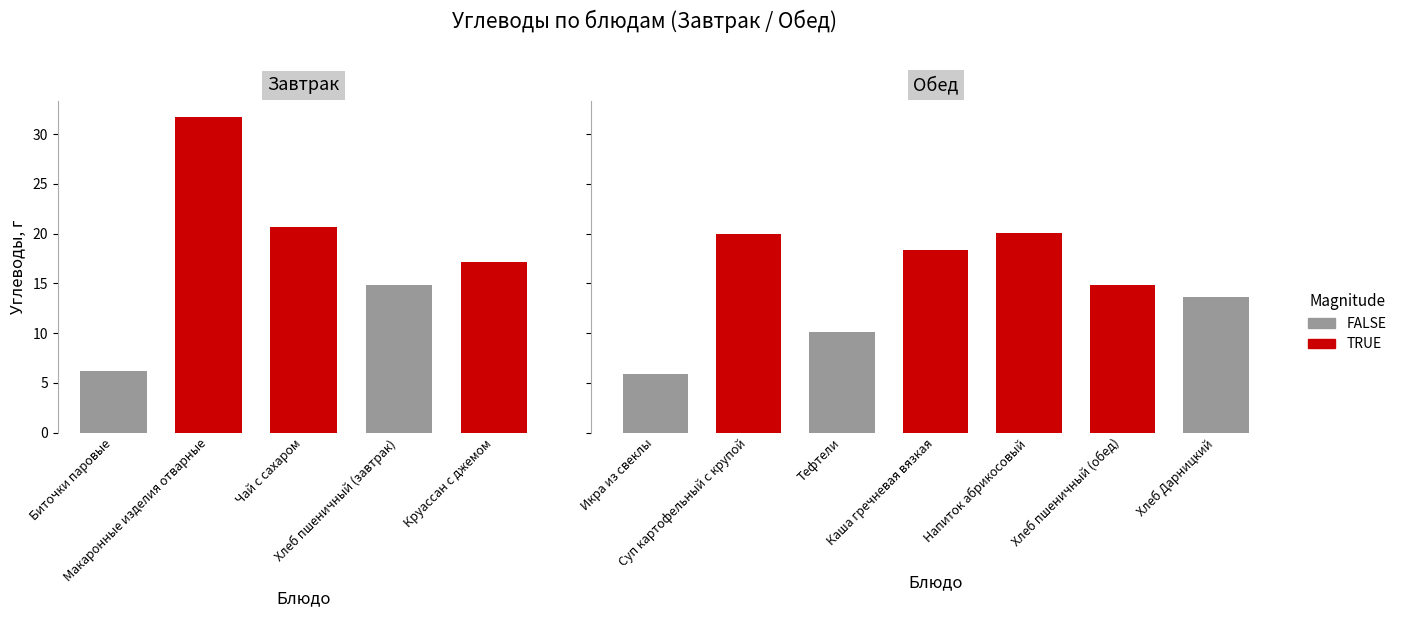

Are the bars grouped side by side (vs. stacked)?

Yes